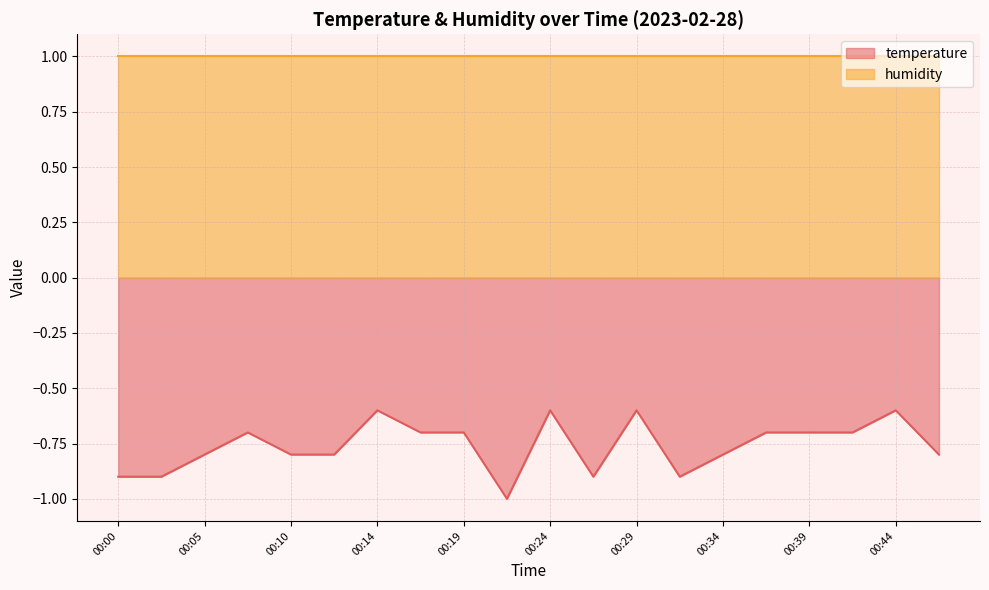

Reading right to left, what are all the values shown in this chart?

00:46=-0.8	00:44=-0.6	00:41=-0.7	00:39=-0.7	00:36=-0.7	00:34=-0.8	00:31=-0.9	00:29=-0.6	00:27=-0.9	00:24=-0.6	00:22=-1.0	00:19=-0.7	00:17=-0.7	00:14=-0.6	00:12=-0.8	00:10=-0.8	00:07=-0.7	00:05=-0.8	00:02=-0.9	00:00=-0.9